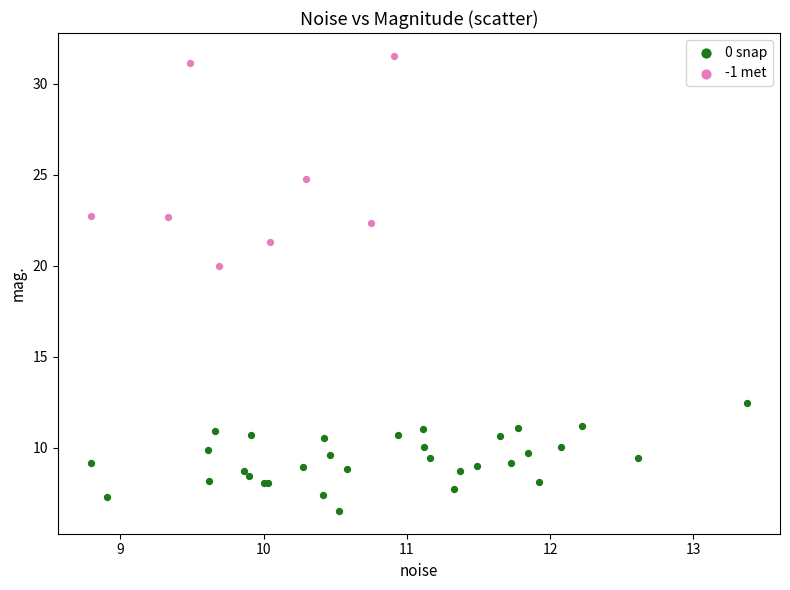

Which series has the widest spread of Y values?

-1 met